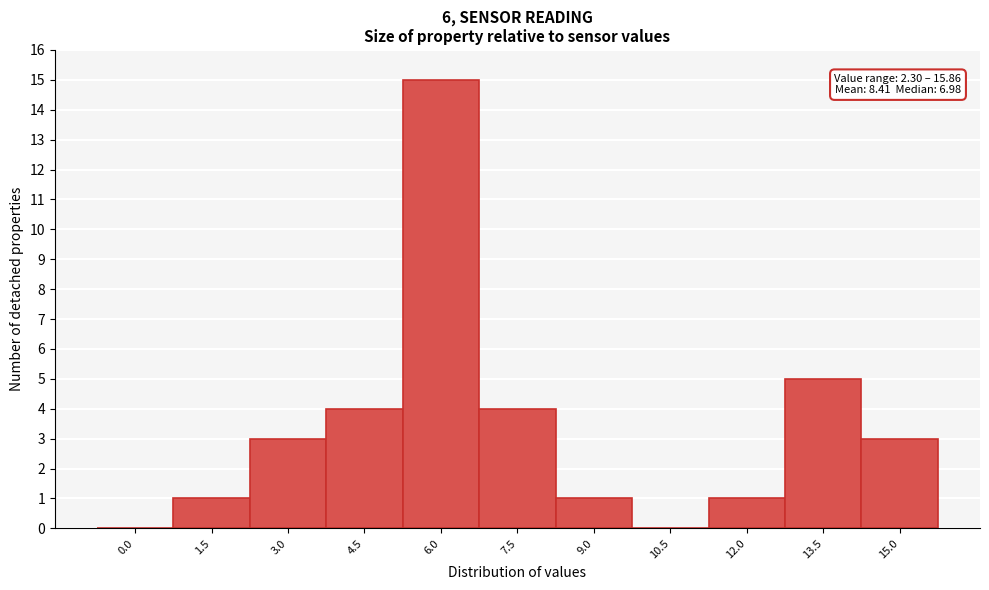

Reading left to right, extract all data points from this chart.

0.0=0	1.5=1	3.0=3	4.5=4	6.0=15	7.5=4	9.0=1	10.5=0	12.0=1	13.5=5	15.0=3